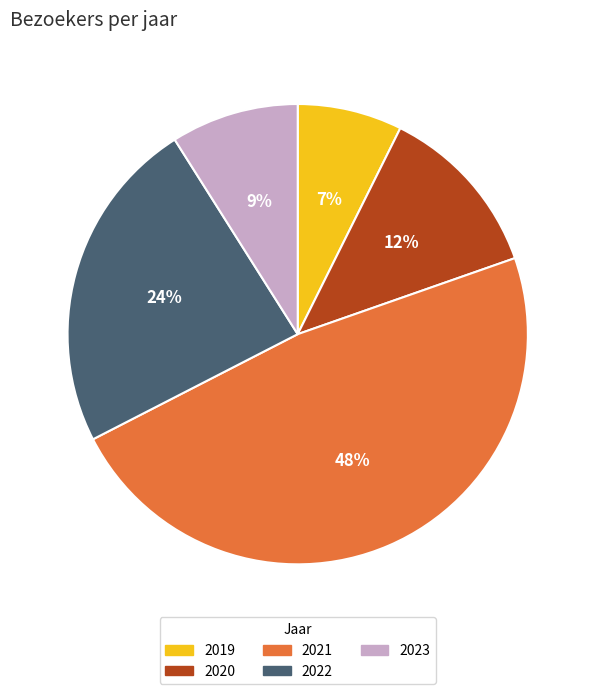

Is the sum of 2023 and 2022 greater than half?

No